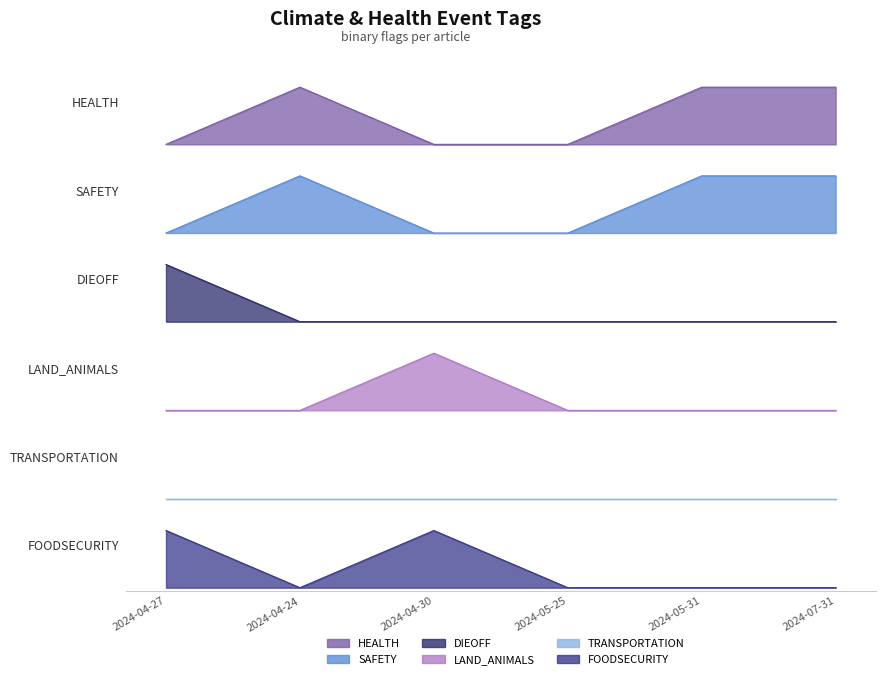

True or false: SAFETY and TRANSPORTATION intersect in this chart.

False